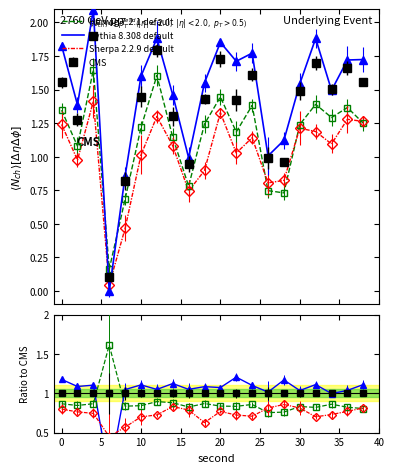

Which series has the largest total across all categories?

Pythia 8.308 default